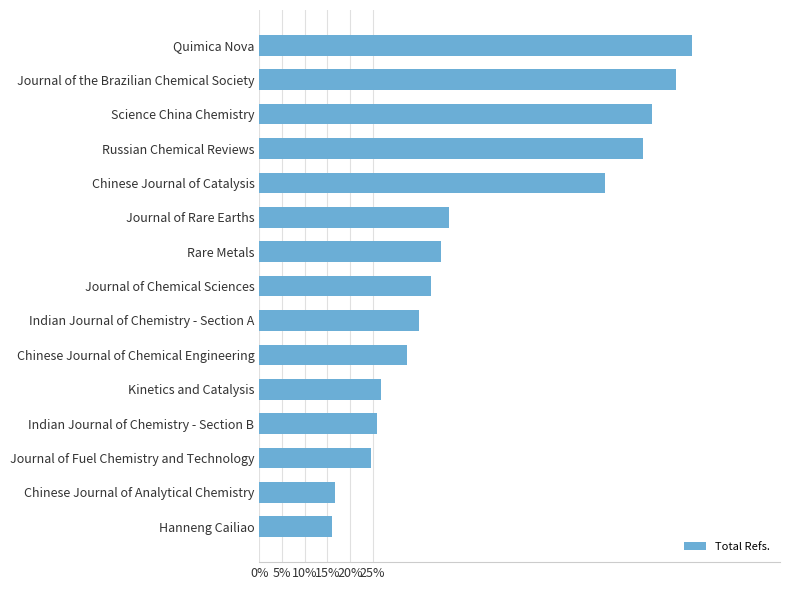

Does the chart contain any negative values?

No